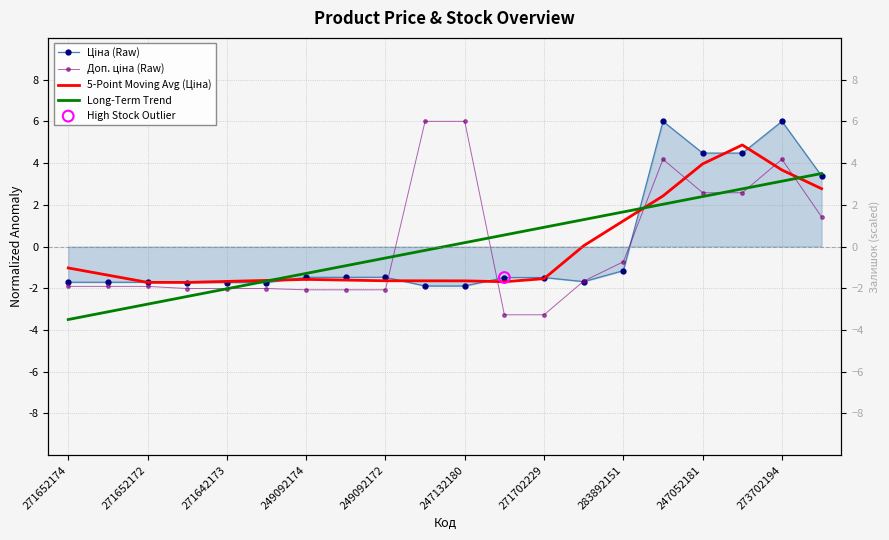

At which category is the sum across all series the highest?

273702194